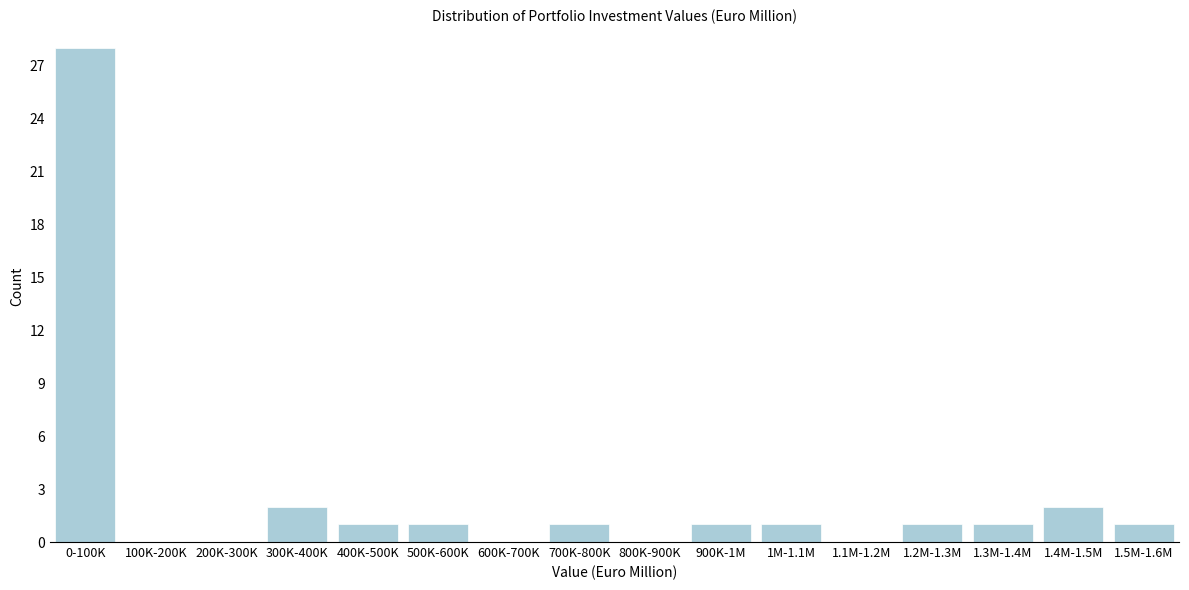

Reading left to right, extract all data points from this chart.

0-100K=28	100K-200K=0	200K-300K=0	300K-400K=2	400K-500K=1	500K-600K=1	600K-700K=0	700K-800K=1	800K-900K=0	900K-1M=1	1M-1.1M=1	1.1M-1.2M=0	1.2M-1.3M=1	1.3M-1.4M=1	1.4M-1.5M=2	1.5M-1.6M=1